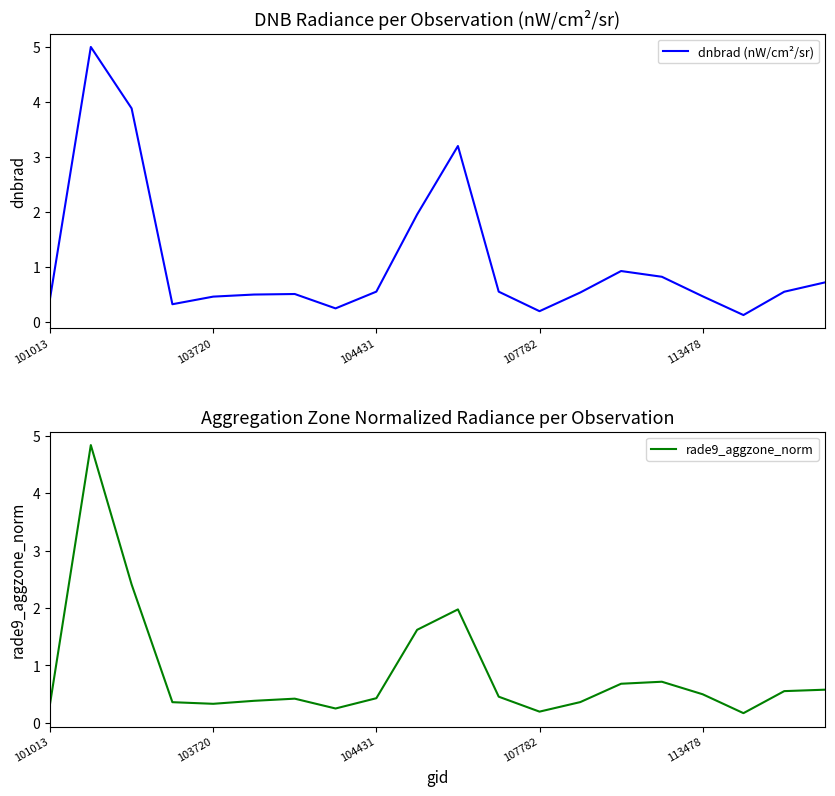

Is the value of dnbrad (nW/cm²/sr) at 5 greater than the value of rade9_aggzone_norm at 17?

Yes